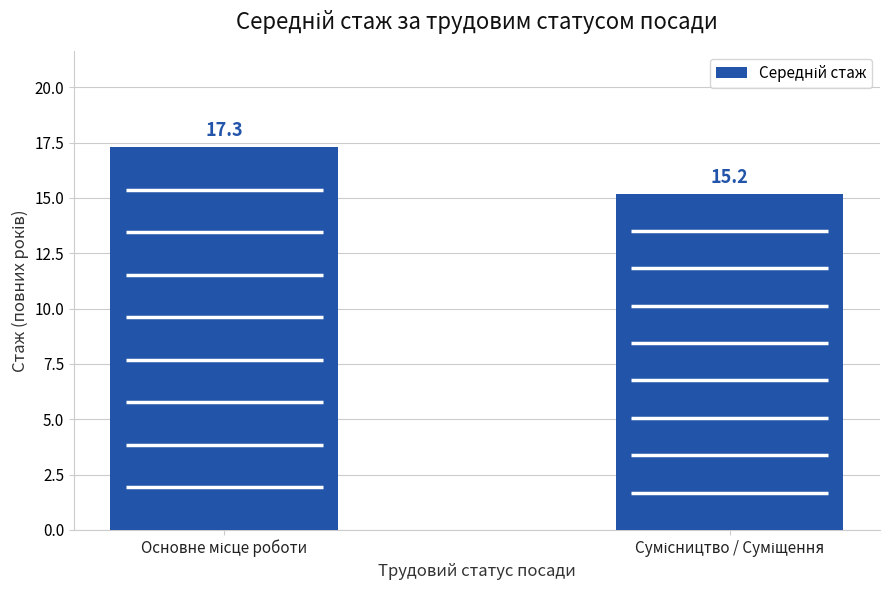

Which label corresponds to the largest value in the chart?

Основне місце роботи